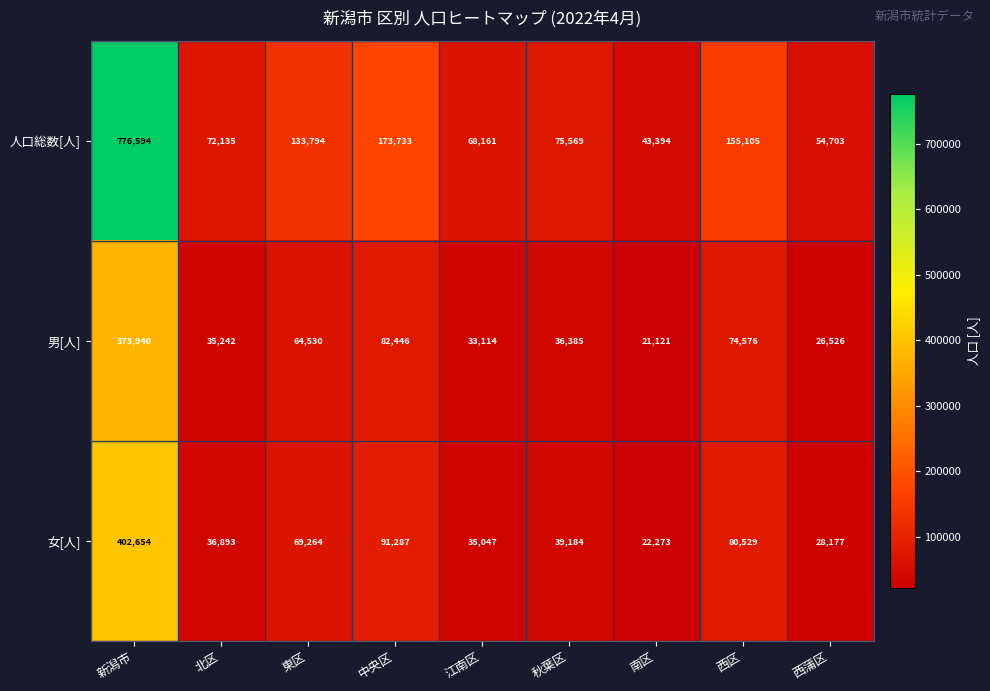

Reading left to right, list all the values displayed in this chart.

人口総数[人]: 776594	72135	133794	173733	68161	75569	43394	155105	54703
男[人]: 373940	35242	64530	82446	33114	36385	21121	74576	26526
女[人]: 402654	36893	69264	91287	35047	39184	22273	80529	28177